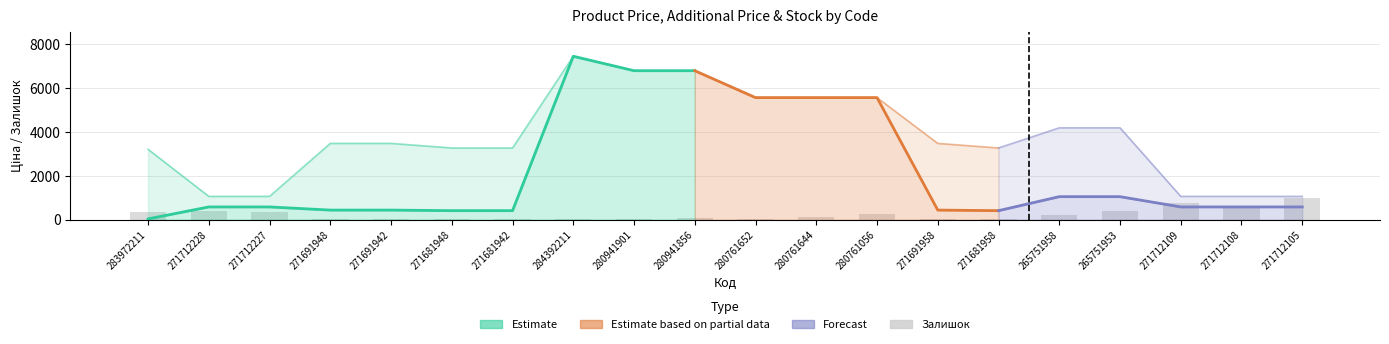

At which label is Доп. ціна closest to 4252?

265751958